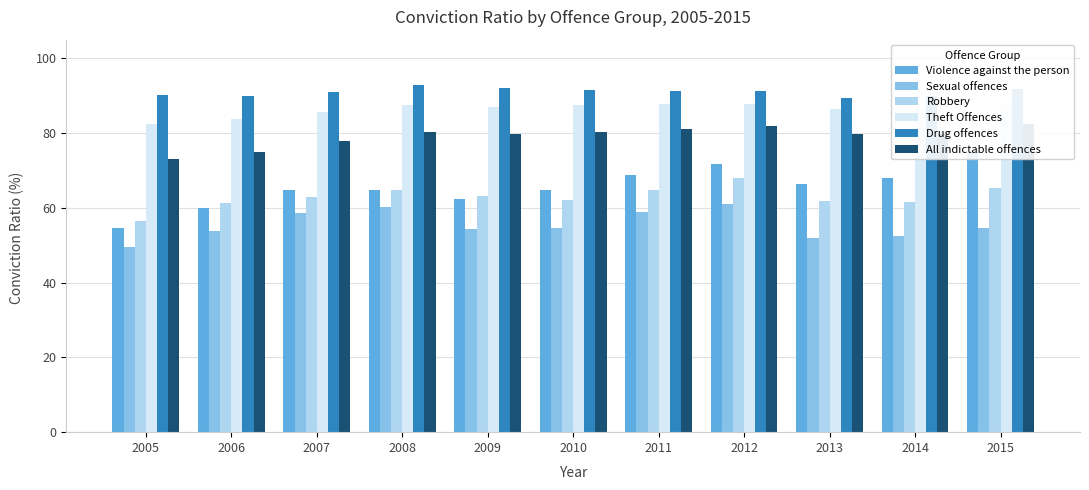

At 2012, list the series in order from smallest to largest.

Sexual offences, Robbery, Violence against the person, All indictable offences, Theft Offences, Drug offences